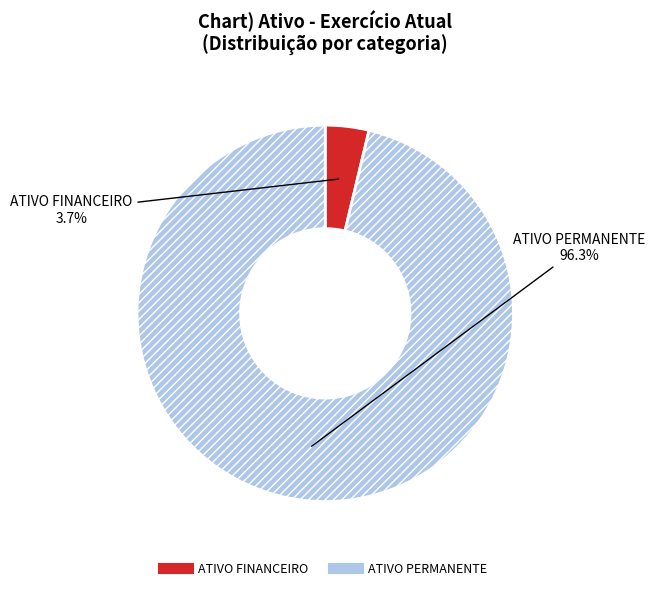

To the nearest percent, what percentage of the pie is ATIVO PERMANENTE?

96%